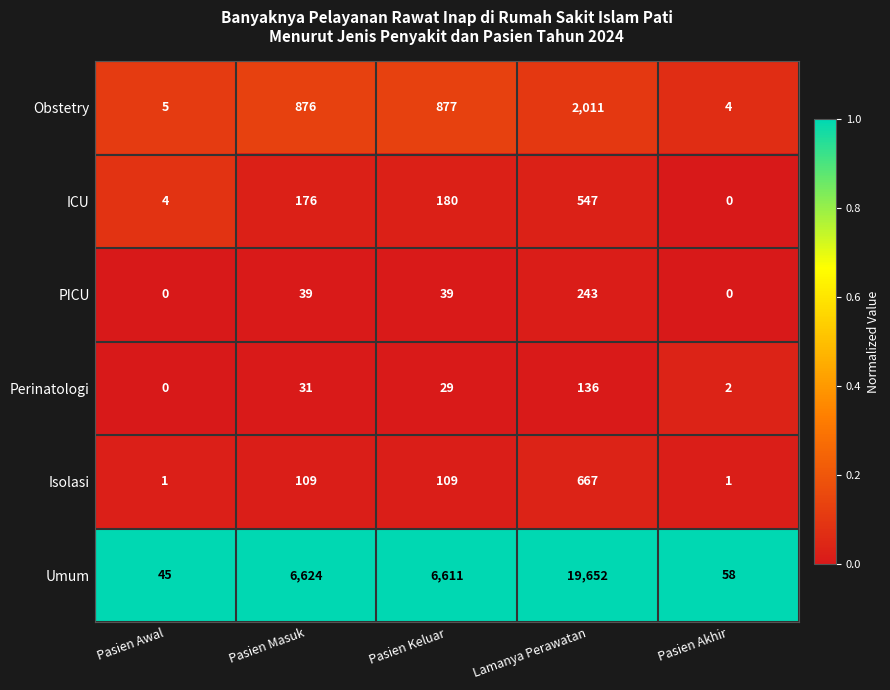

Reading left to right, transcribe all the data shown in this chart.

Obstetry: Pasien Awal=5	Pasien Masuk=876	Pasien Keluar=877	Lamanya Perawatan=2011	Pasien Akhir=4
ICU: Pasien Awal=4	Pasien Masuk=176	Pasien Keluar=180	Lamanya Perawatan=547	Pasien Akhir=0
PICU: Pasien Awal=0	Pasien Masuk=39	Pasien Keluar=39	Lamanya Perawatan=243	Pasien Akhir=0
Perinatologi: Pasien Awal=0	Pasien Masuk=31	Pasien Keluar=29	Lamanya Perawatan=136	Pasien Akhir=2
Isolasi: Pasien Awal=1	Pasien Masuk=109	Pasien Keluar=109	Lamanya Perawatan=667	Pasien Akhir=1
Umum: Pasien Awal=45	Pasien Masuk=6624	Pasien Keluar=6611	Lamanya Perawatan=19652	Pasien Akhir=58